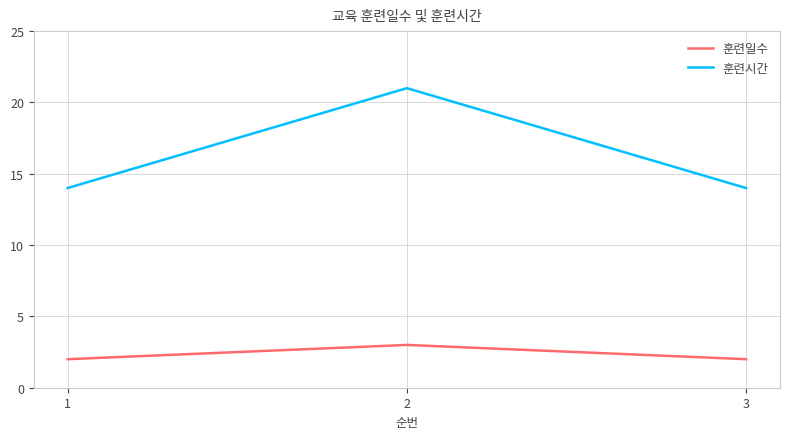

What is the greatest value displayed?

21